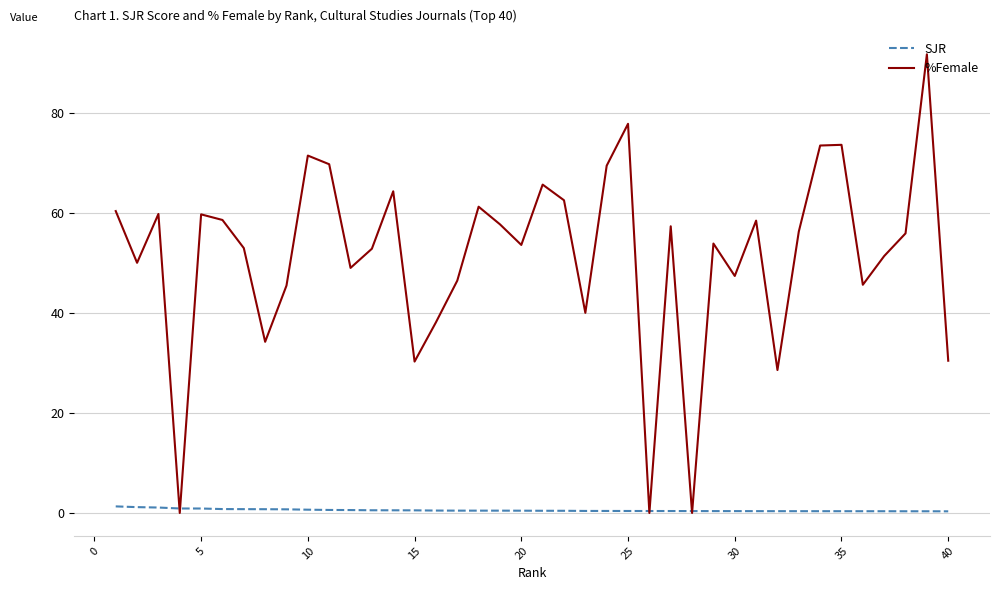

List the series in order of their peak value, lowest first.

SJR, %Female